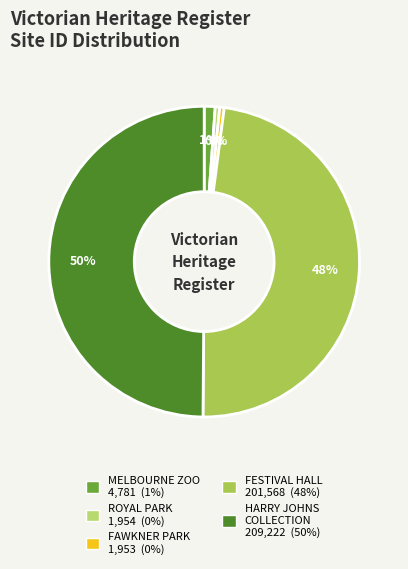

How many segments does this pie chart have?

5